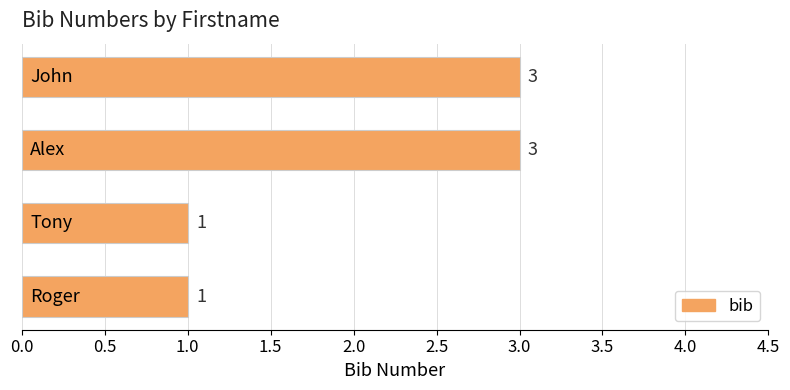

How many values are between 1 and 3?

4